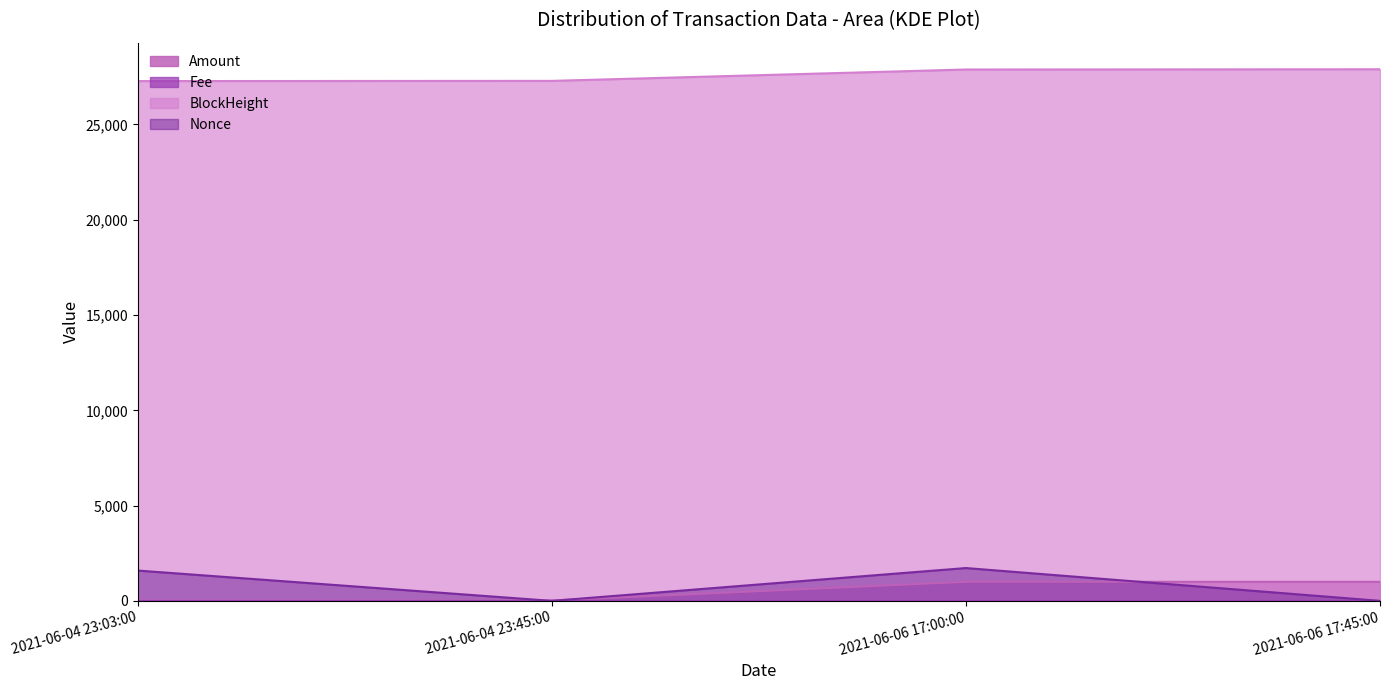

Which series has the largest total across all categories?

BlockHeight